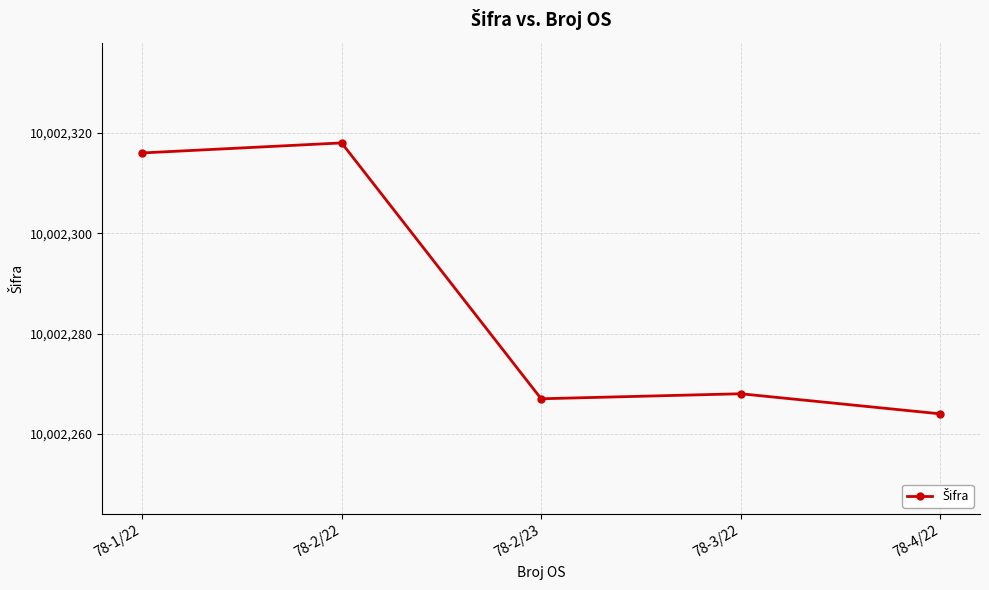

What is the difference between the values at 78-2/23 and 78-3/22?

1